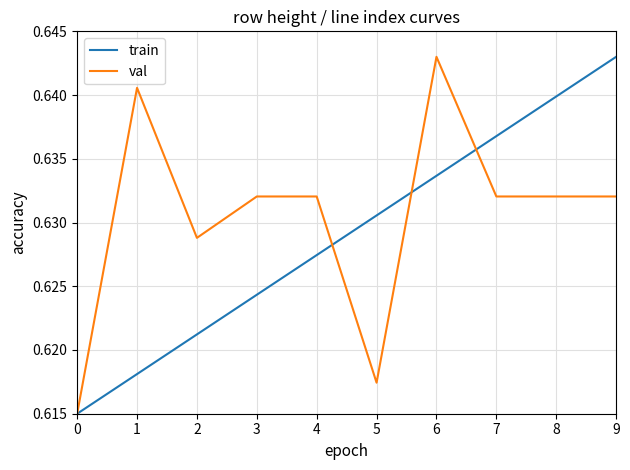

How many distinct data groups are displayed?

2